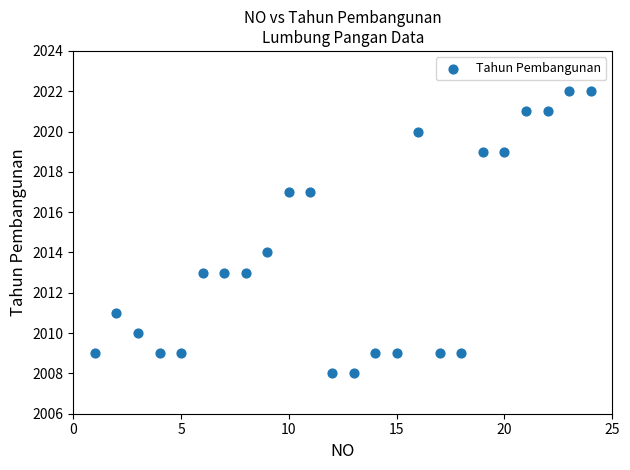

What Y value in the scatter plot is closest to 2015?

2014